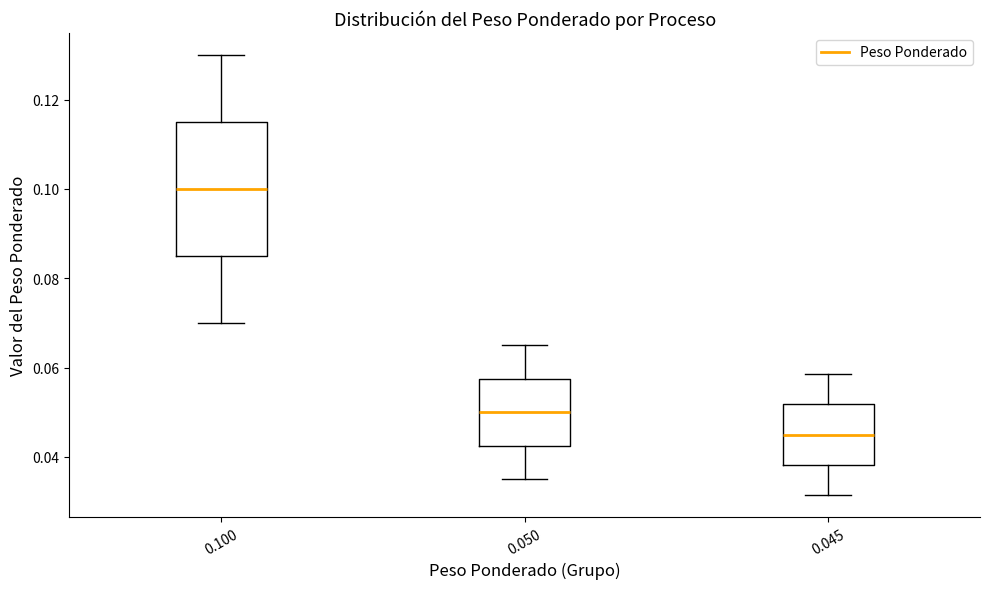

Reading left to right, transcribe this box plot: for each box, give where its median line is, the range the box spans, and where its two whiskers end, as read against the y-axis. The values are not printed on the chart, so give them approximately, as read against the axis.

0.100: median 0.100, box 0.086 to 0.116, whiskers 0.070 to 0.130
0.050: median 0.050, box 0.042 to 0.058, whiskers 0.036 to 0.066
0.045: median 0.046, box 0.038 to 0.052, whiskers 0.032 to 0.058